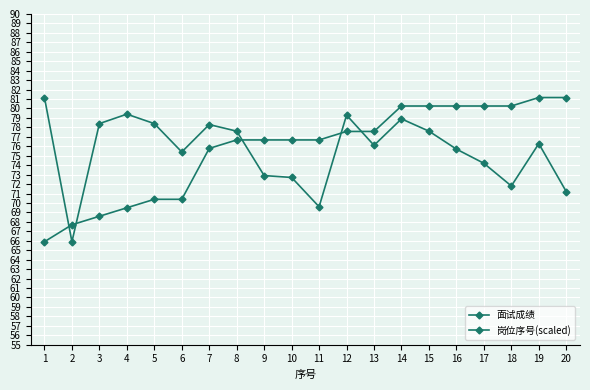

Is this an area chart (filled region under the line)?

No